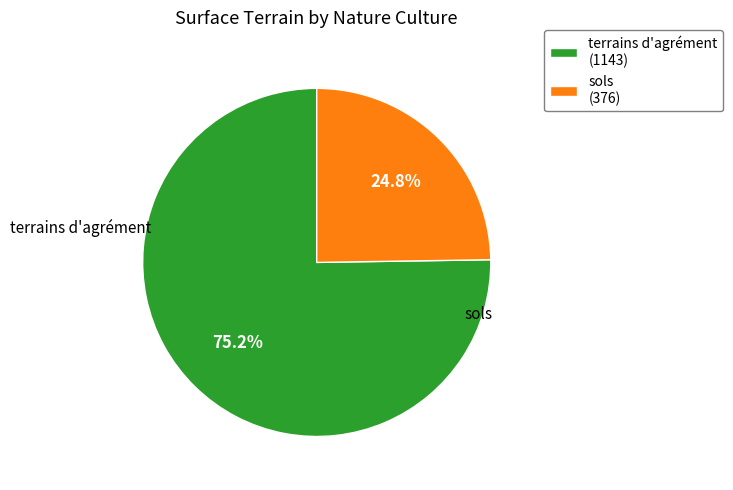

Combined, do sols (376) and terrains d'agrément (1143) account for over 50%?

Yes